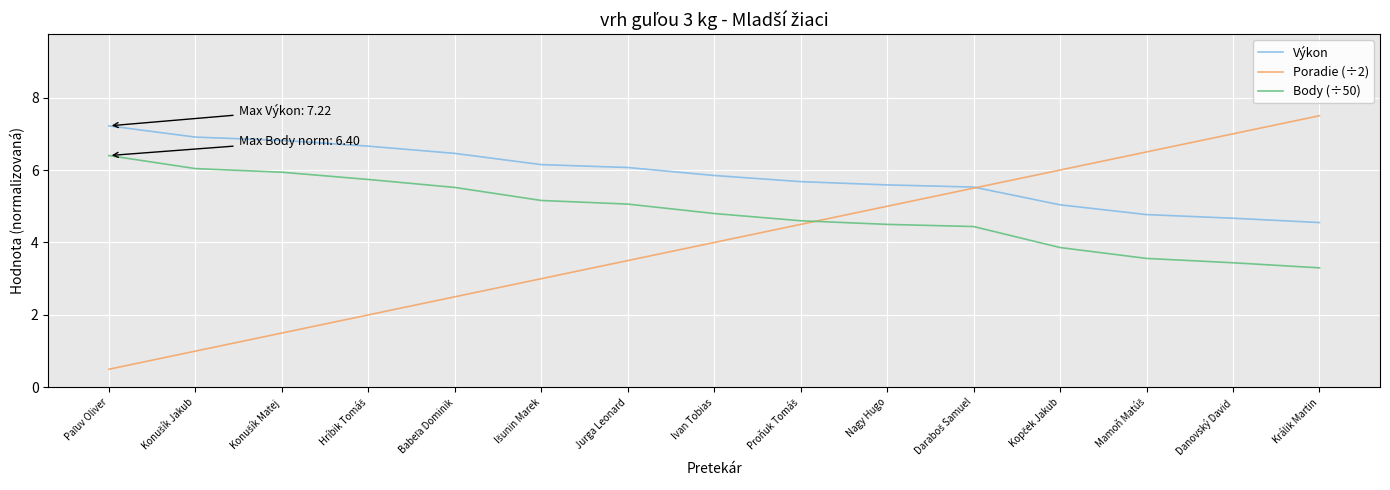

How many values in the Poradie (÷2) series are below 4?

7